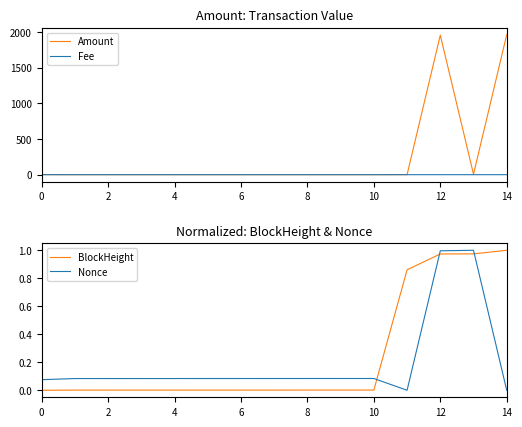

Where is Amount nearest to the value 980?

13